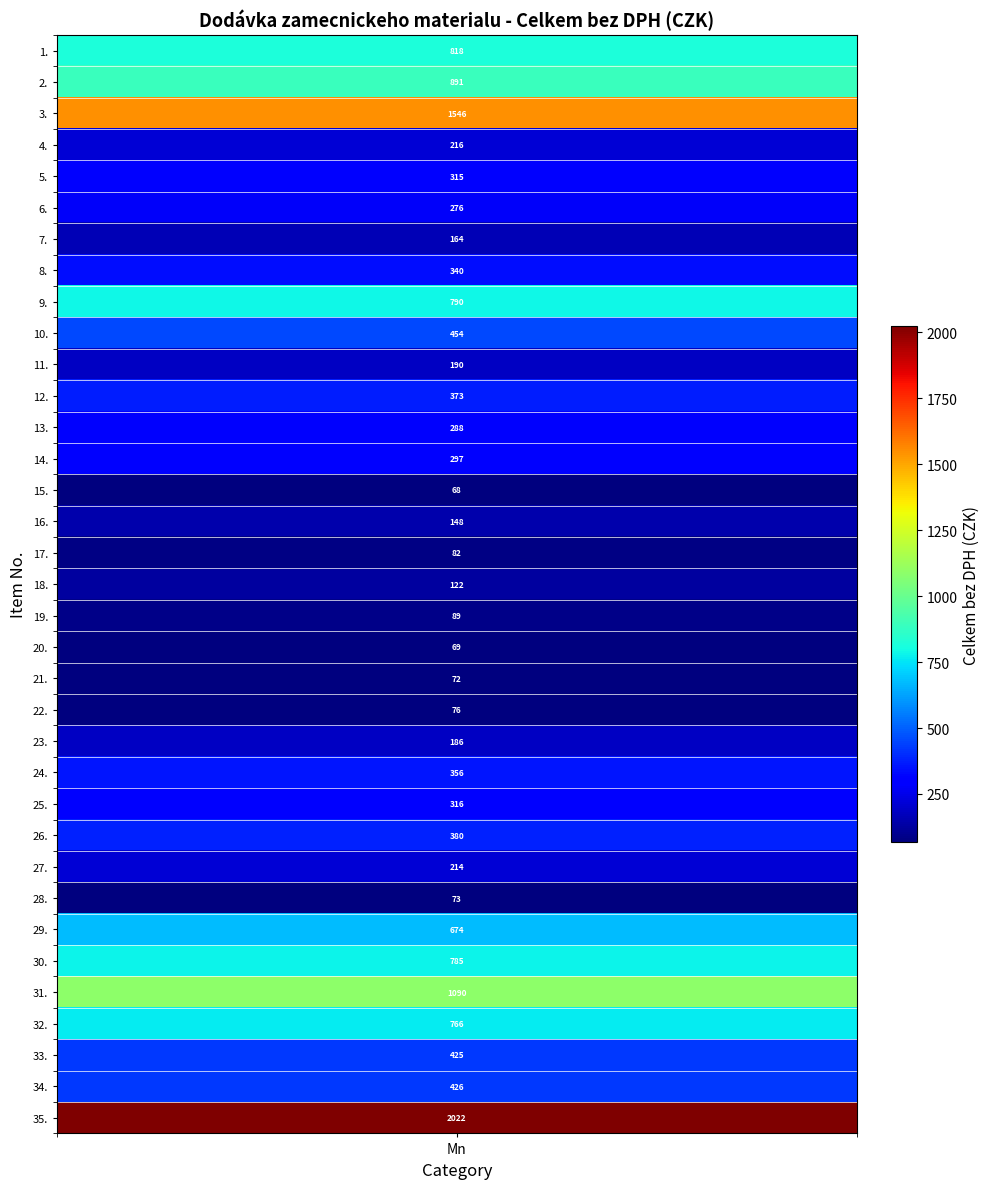

List the labels in order of value, largest first.

34, 2, 30, 1, 0, 8, 29, 31, 28, 9, 33, 32, 25, 11, 23, 7, 24, 4, 13, 12, 5, 3, 26, 10, 22, 6, 15, 17, 18, 16, 21, 27, 20, 19, 14